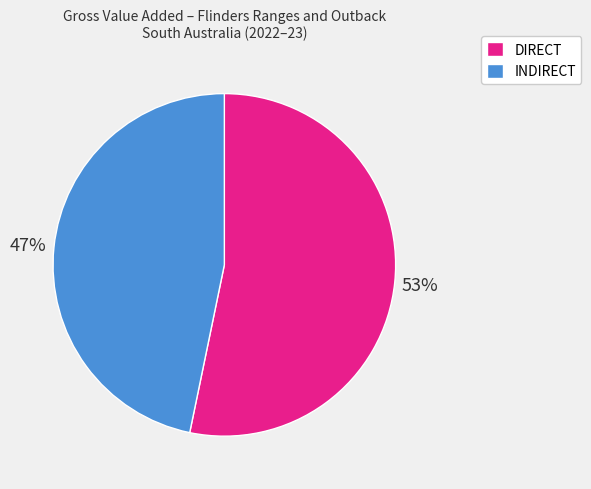

The DIRECT slice represents 53% of the pie. True or false?

True